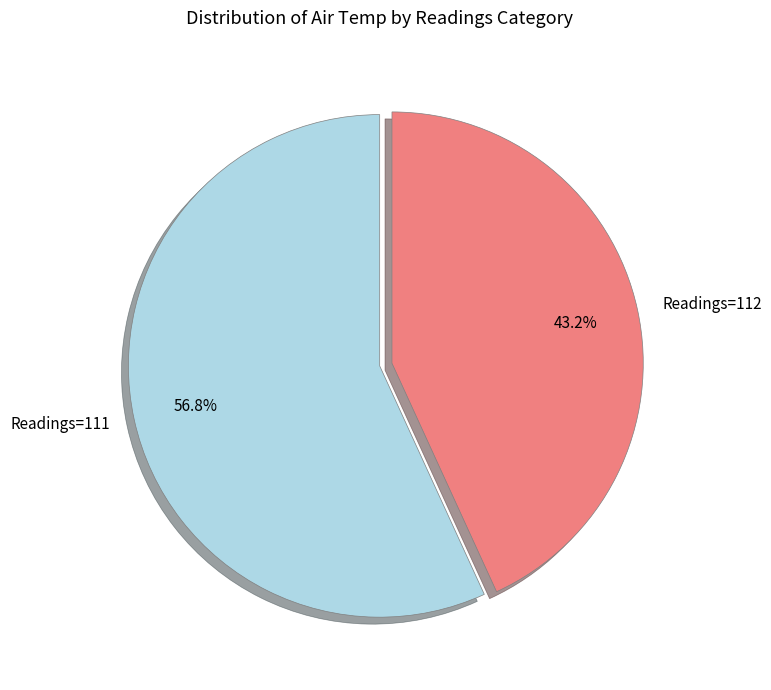

Which has a higher value, Readings=112 or Readings=111?

Readings=111